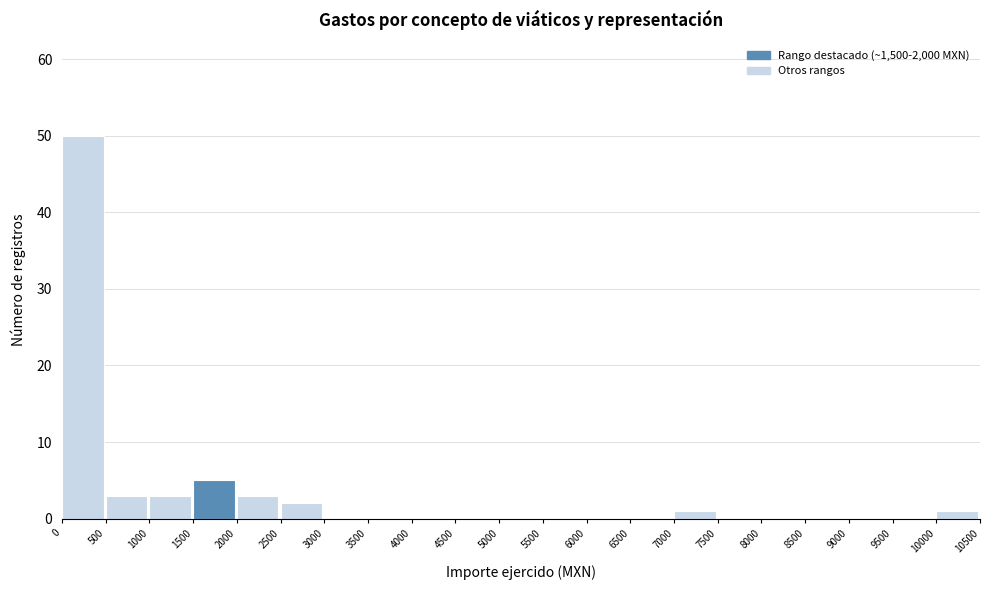

Over which range of the x-axis is the bar tallest?

0 to 500